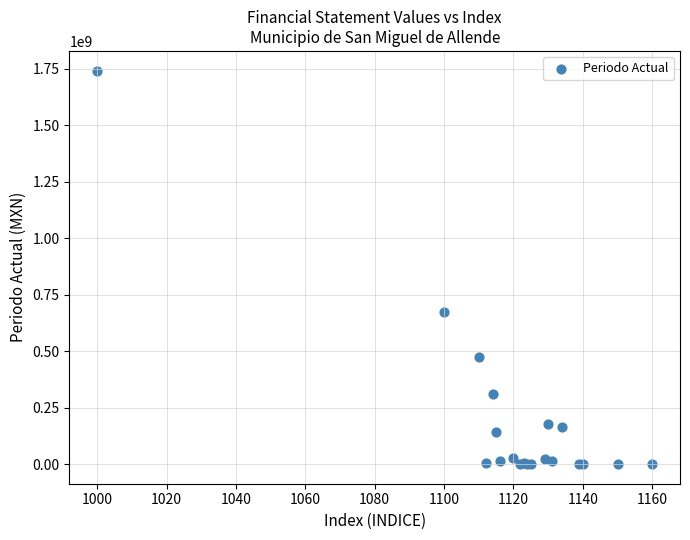

What Y value in the scatter plot is closest to 870365886?

673871281.4